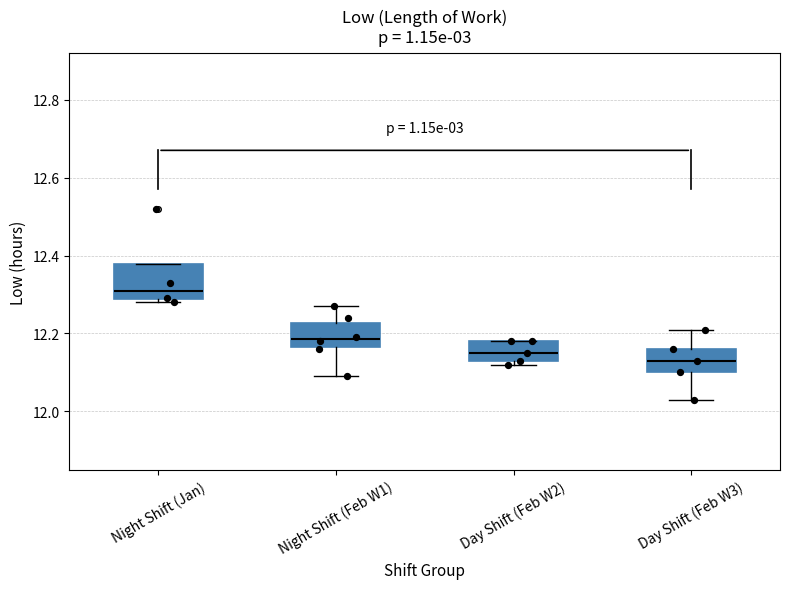

Which box's median line is the highest?

Night Shift (Jan)